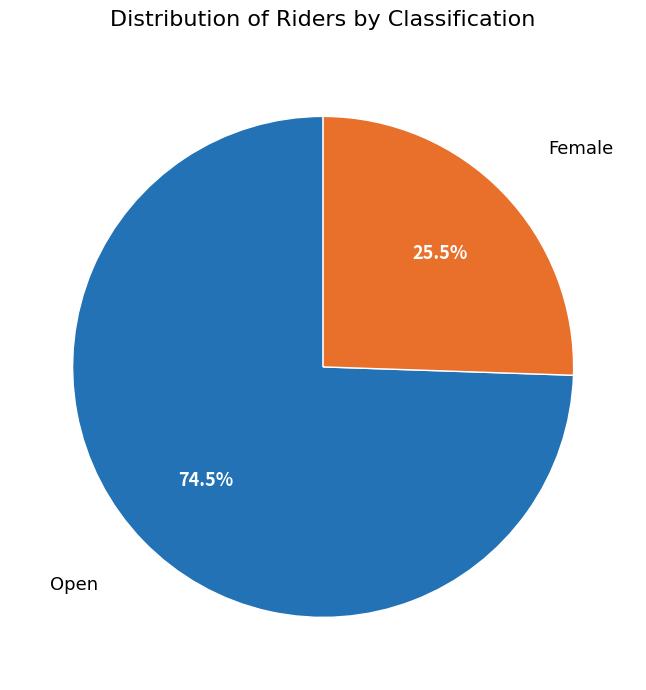

Does any single category account for the majority?

Yes